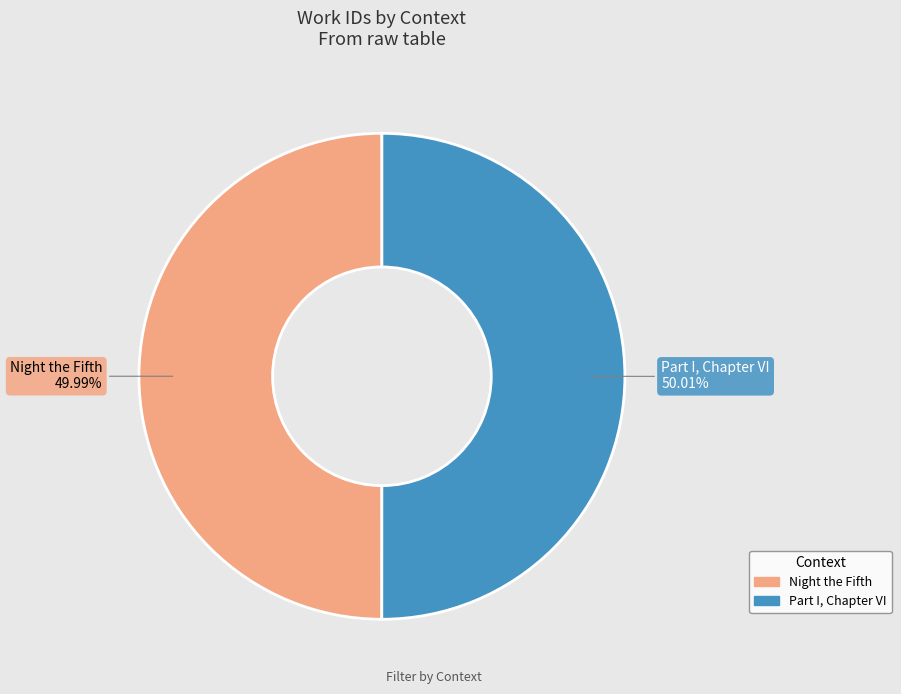

To the nearest percent, what is the combined percentage of Night the Fifth and Part I, Chapter VI?

100%